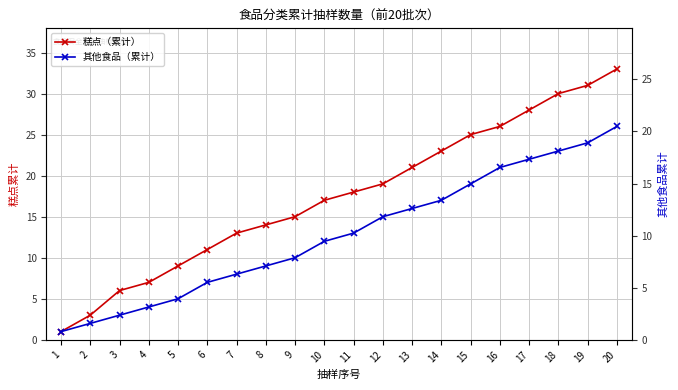

True or false: 糕点（累计） and 其他食品（累计） cross at least once.

False